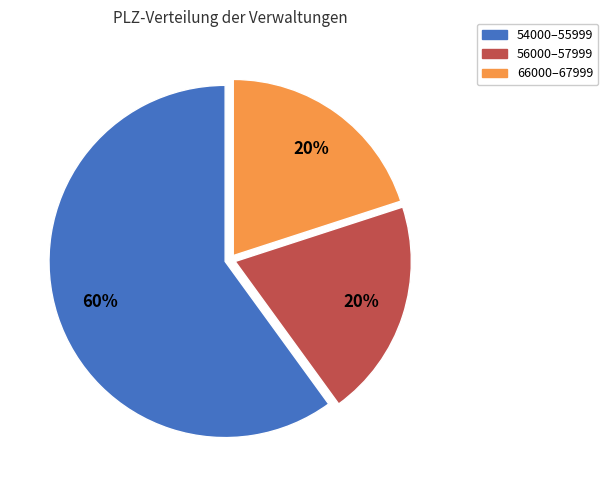

Do 54000–55999 and 56000–57999 together represent more than half of the pie?

Yes